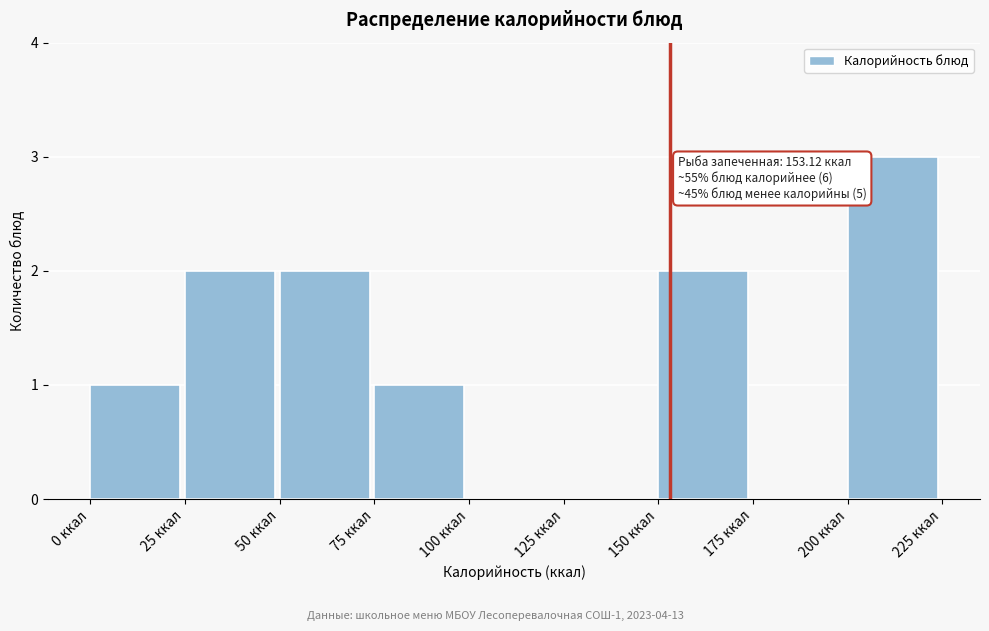

Over which range of the x-axis is the bar tallest?

200 to 225